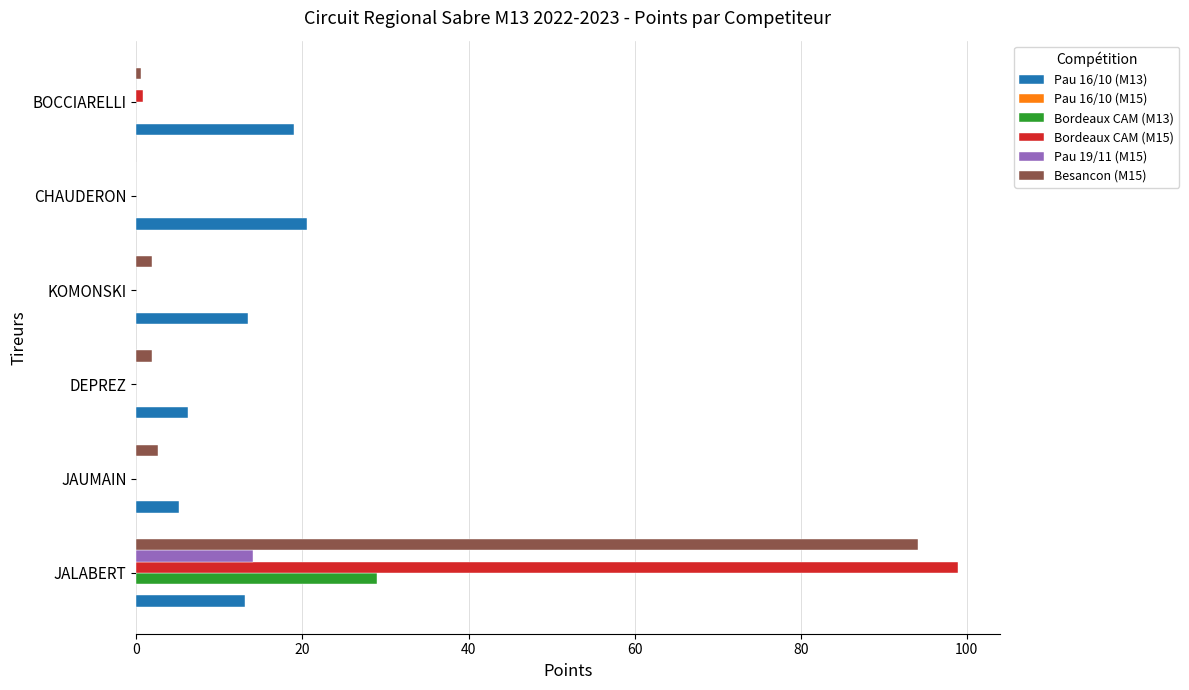

What is the sum of all Pau 19/11 (M15) values?

14.0